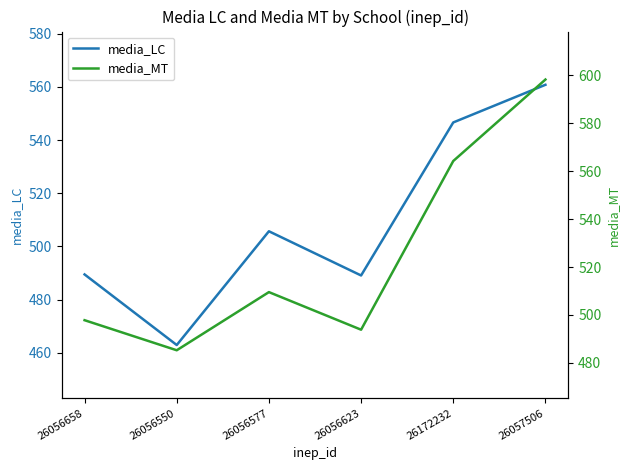

Rank the series by their maximum value, from highest to lowest.

media_MT, media_LC